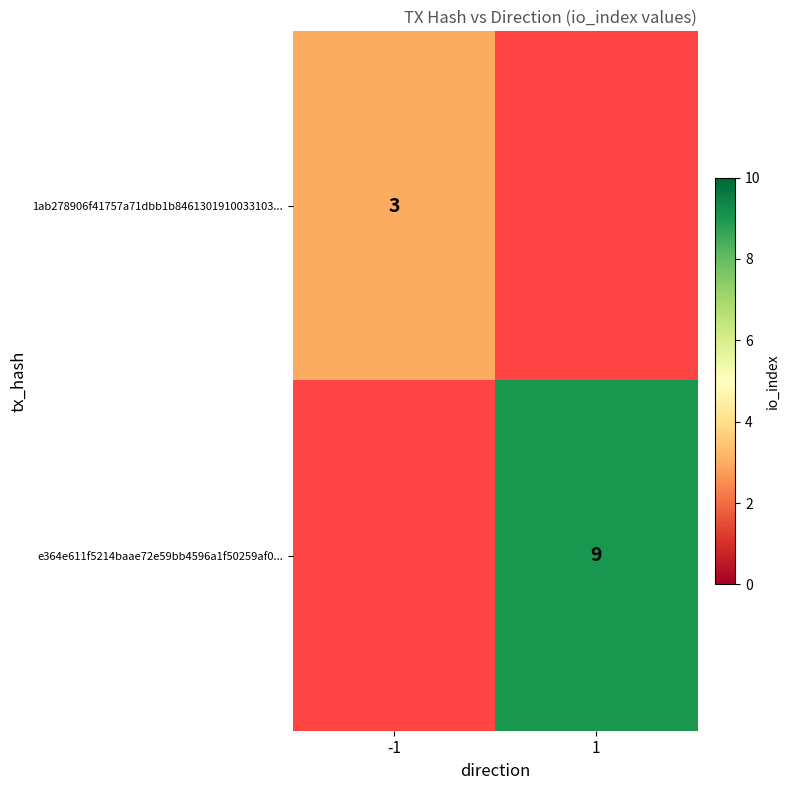

True or false: e364e611f5214baae72e59bb4596a1f50259af0... has a value of 14 at 1.

False